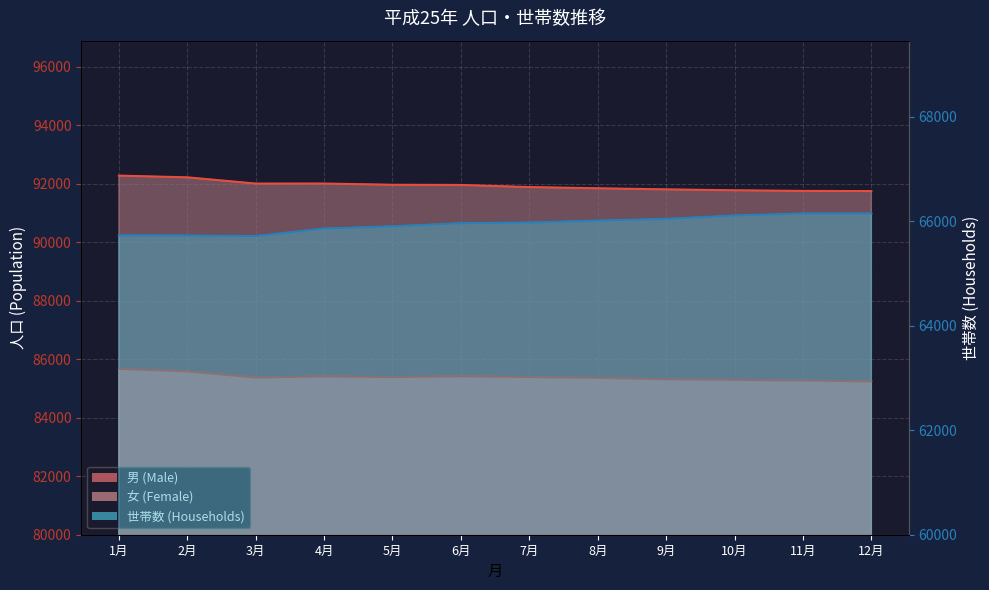

Reading right to left, list all the values displayed in this chart.

男 (Male): 85245	85272	85295	85317	85363	85392	85418	85390	85415	85376	85586	85672
女 (Female): 91749	91754	91776	91807	91844	91885	91958	91964	92006	92005	92218	92277
世帯数 (Households): 66146	66146	66107	66043	66010	65973	65960	65901	65858	65714	65724	65728